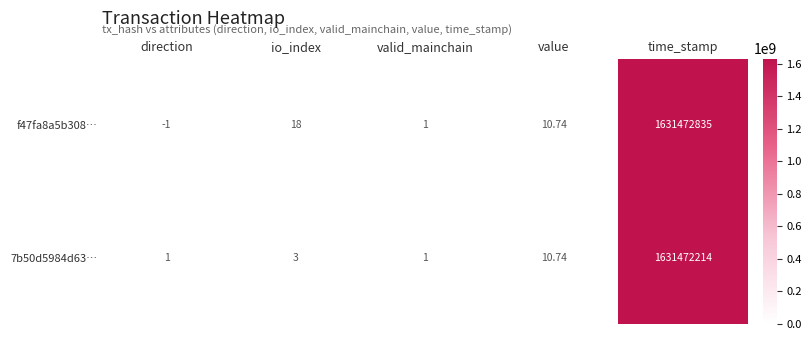

Rank the categories by f47fa8a5b308… value from lowest to highest.

direction, valid_mainchain, value, io_index, time_stamp